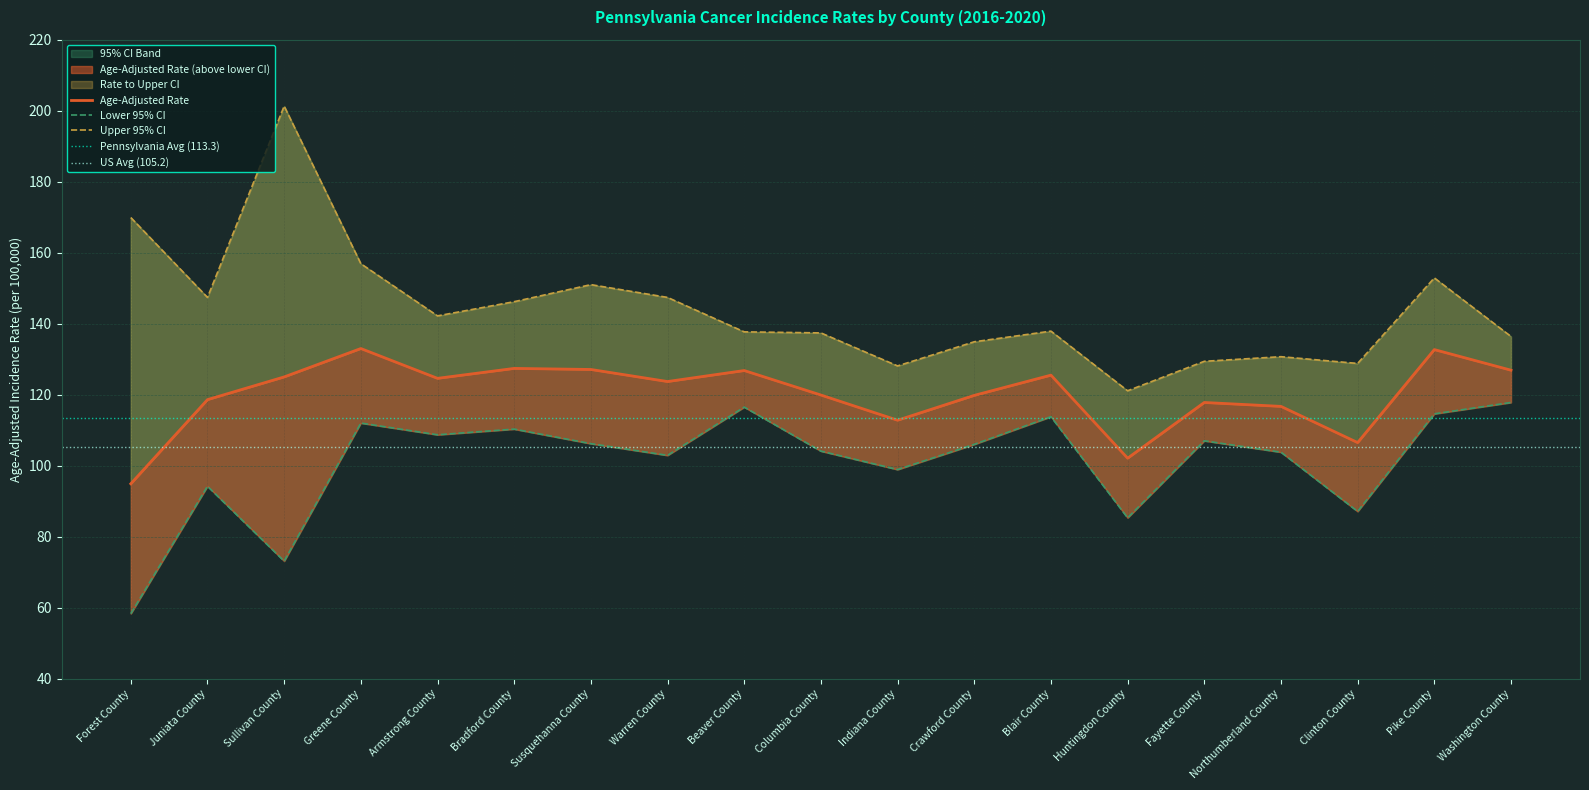

What position from the left is Susquehanna County?

7